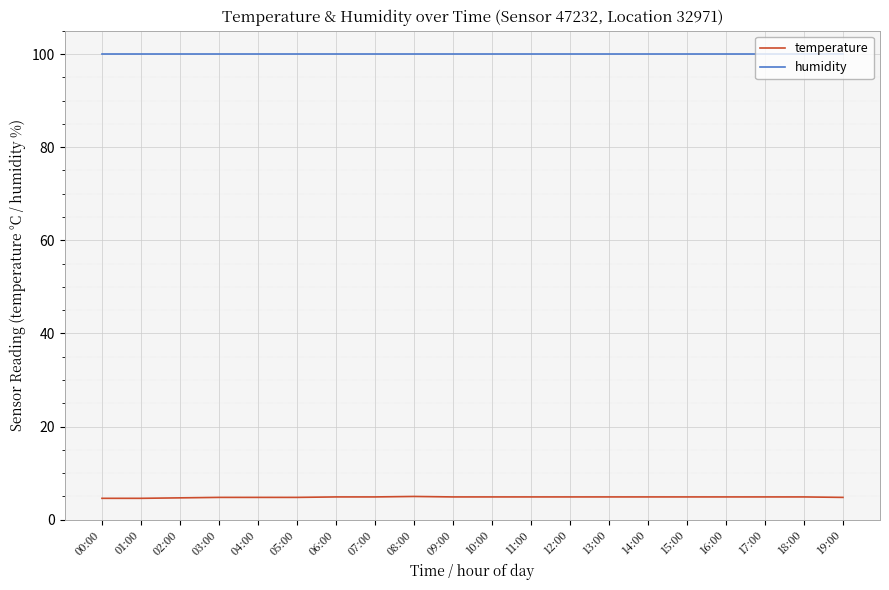

True or false: humidity and temperature cross at least once.

False